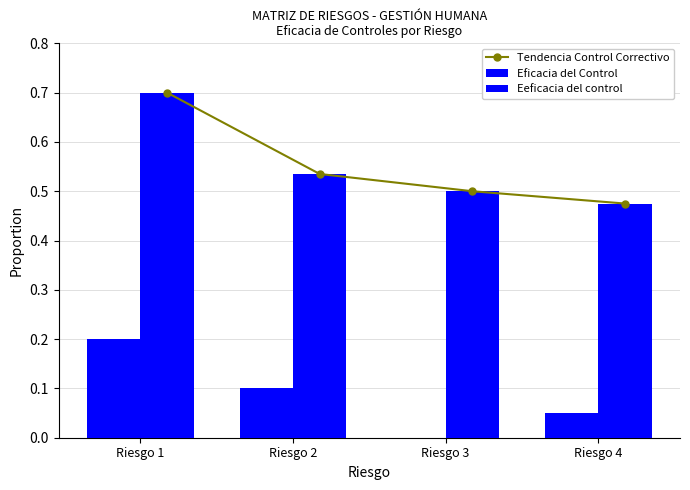

What is the highest value of the Tendencia Control Correctivo series?

0.7